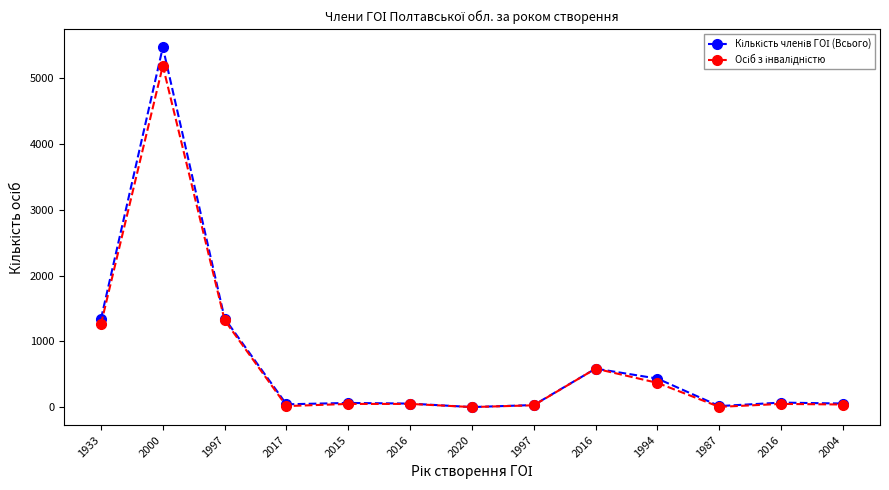

True or false: Кількість членів ГОІ (Всього) and Осіб з інвалідністю intersect in this chart.

False